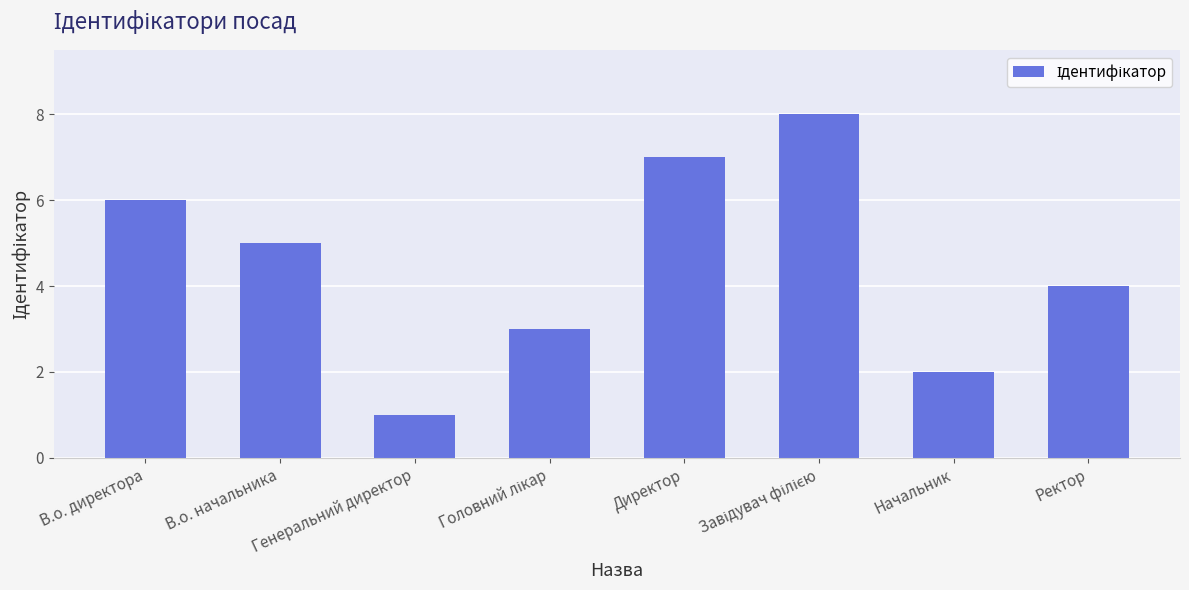

True or false: the data shows 5 at В.о. начальника.

True